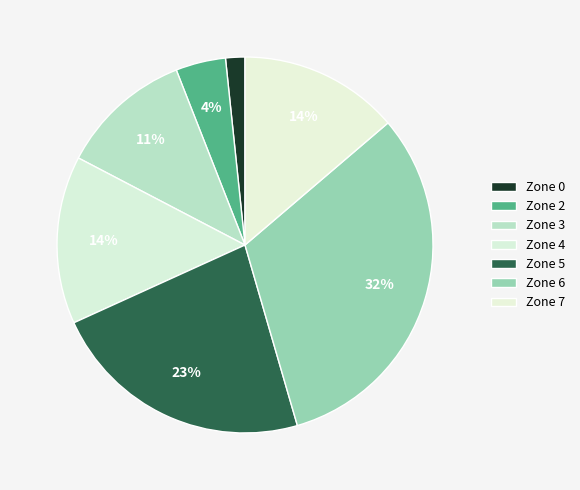

How many slices are in this pie chart?

7